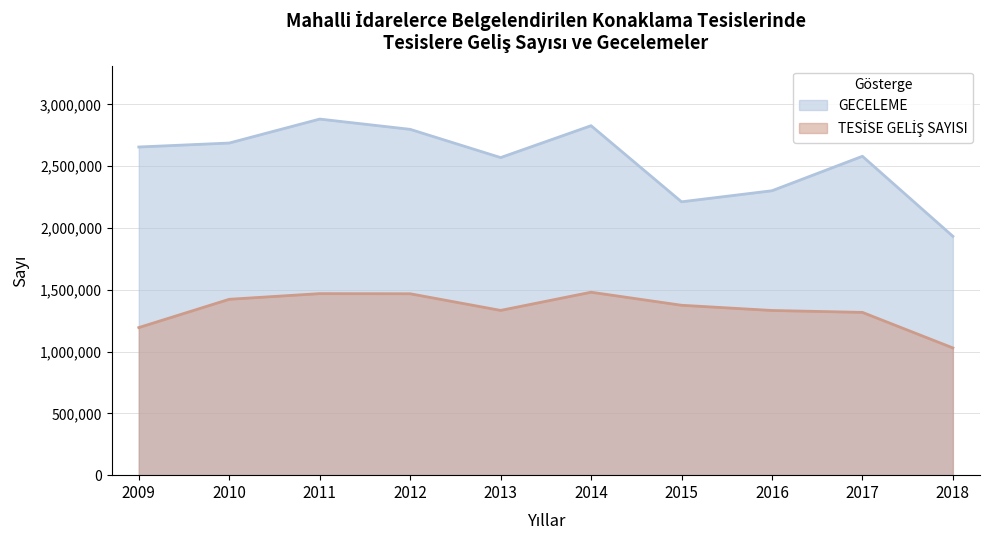

Is it true that GECELEME equals 1457860 at 2014?

False